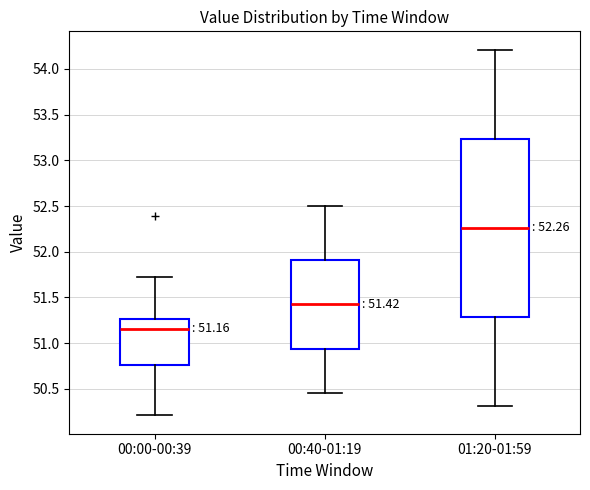

Comparing the boxes themselves (not the whiskers), which one is the tallest?

01:20-01:59